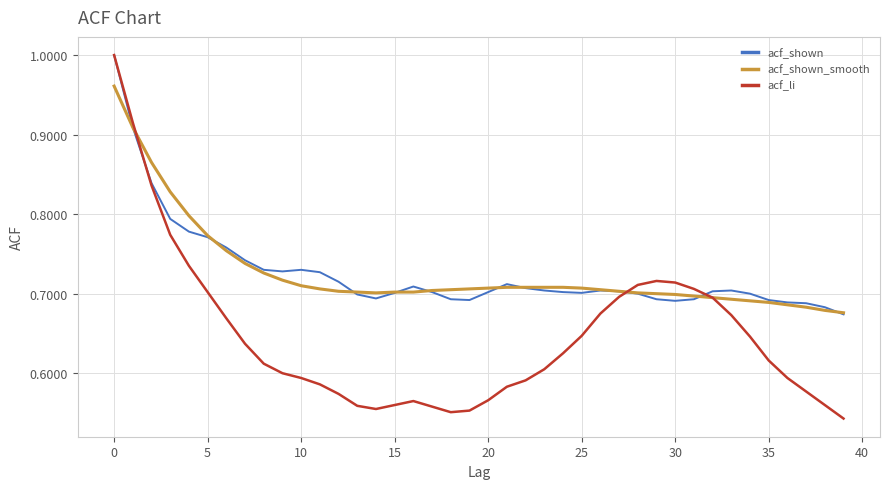

How many lines are shown in the chart?

3